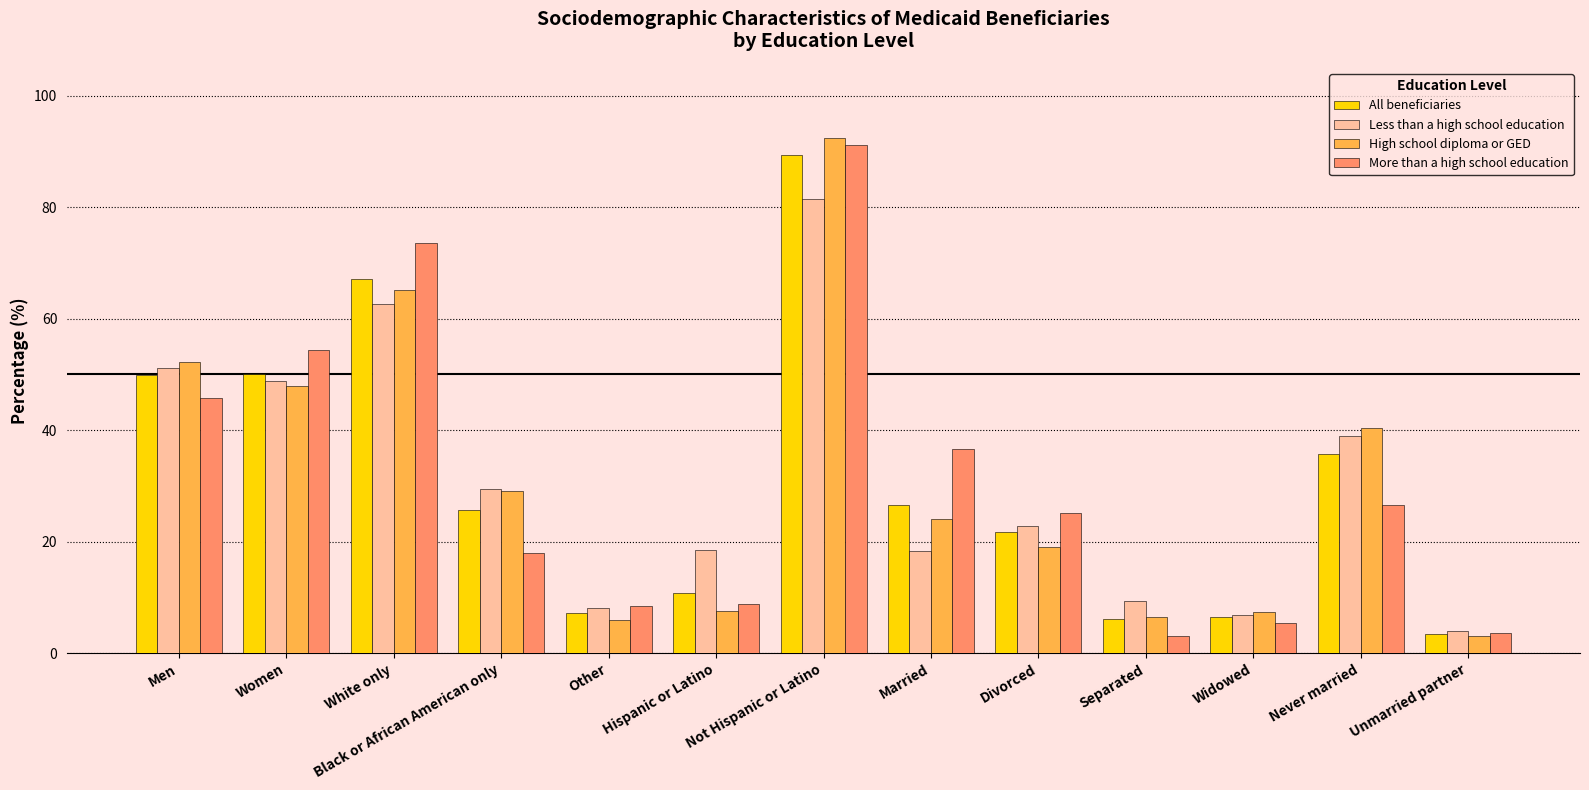

What is the minimum value shown in the chart?

3.1